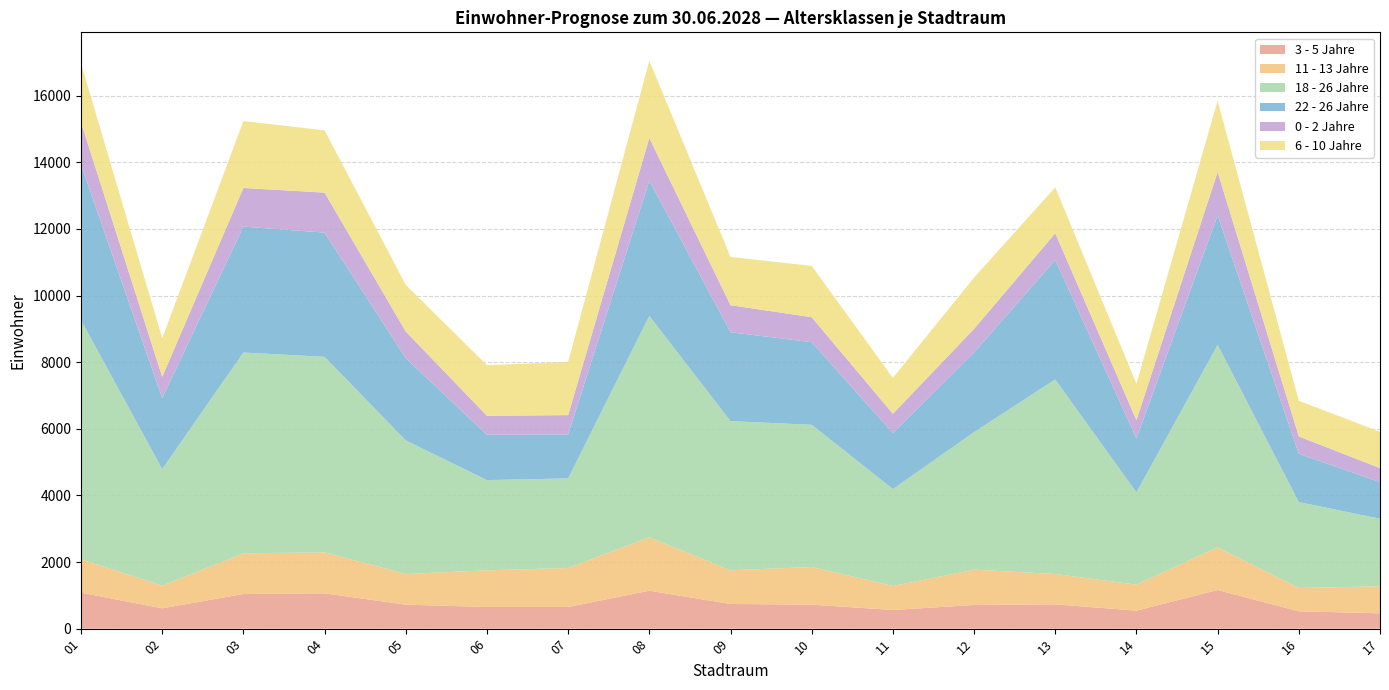

Reading right to left, list all the values displayed in this chart.

3 - 5 Jahre: 17=460	16=520	15=1160	14=540	13=730	12=710	11=560	10=720	09=740	08=1140	07=650	06=650	05=720	04=1060	03=1040	02=610	01=1080
11 - 13 Jahre: 17=810	16=700	15=1280	14=780	13=910	12=1060	11=720	10=1130	09=1010	08=1600	07=1170	06=1100	05=920	04=1230	03=1220	02=680	01=1000
18 - 26 Jahre: 17=2030	16=2580	15=6080	14=2770	13=5840	12=4130	11=2910	10=4270	09=4480	08=6650	07=2690	06=2710	05=4010	04=5870	03=6030	02=3500	01=7180
22 - 26 Jahre: 17=1100	16=1450	15=3890	14=1620	13=3590	12=2390	11=1680	10=2480	09=2670	08=4060	07=1320	06=1360	05=2470	04=3730	03=3780	02=2130	01=4670
0 - 2 Jahre: 17=420	16=520	15=1300	14=550	13=800	12=710	11=580	10=750	09=810	08=1280	07=580	06=570	05=800	04=1200	03=1160	02=640	01=1270
6 - 10 Jahre: 17=1090	16=1070	15=2140	14=1090	13=1380	12=1540	11=1080	10=1540	09=1450	08=2320	07=1600	06=1520	05=1400	04=1870	03=2010	02=1160	01=1770